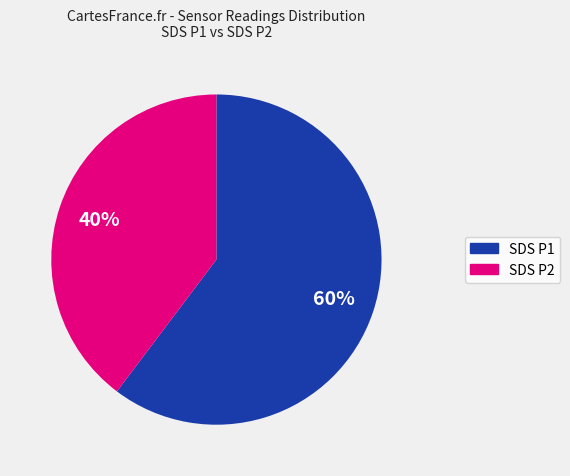

To the nearest percent, what is the average slice percentage?

50%